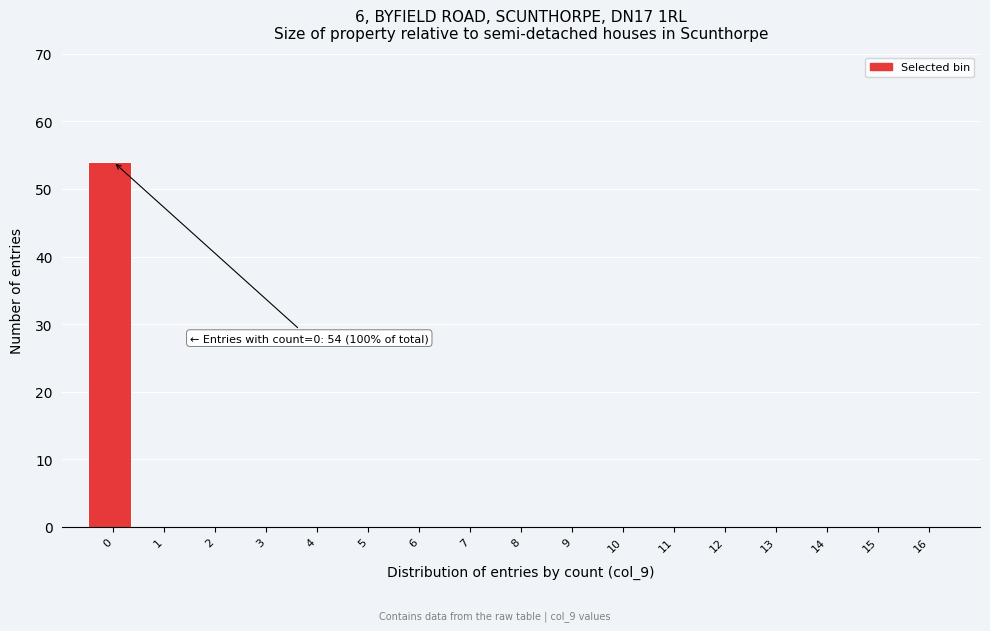

Reading right to left, list all the values displayed in this chart.

16=0	15=0	14=0	13=0	12=0	11=0	10=0	9=0	8=0	7=0	6=0	5=0	4=0	3=0	2=0	1=0	0=54